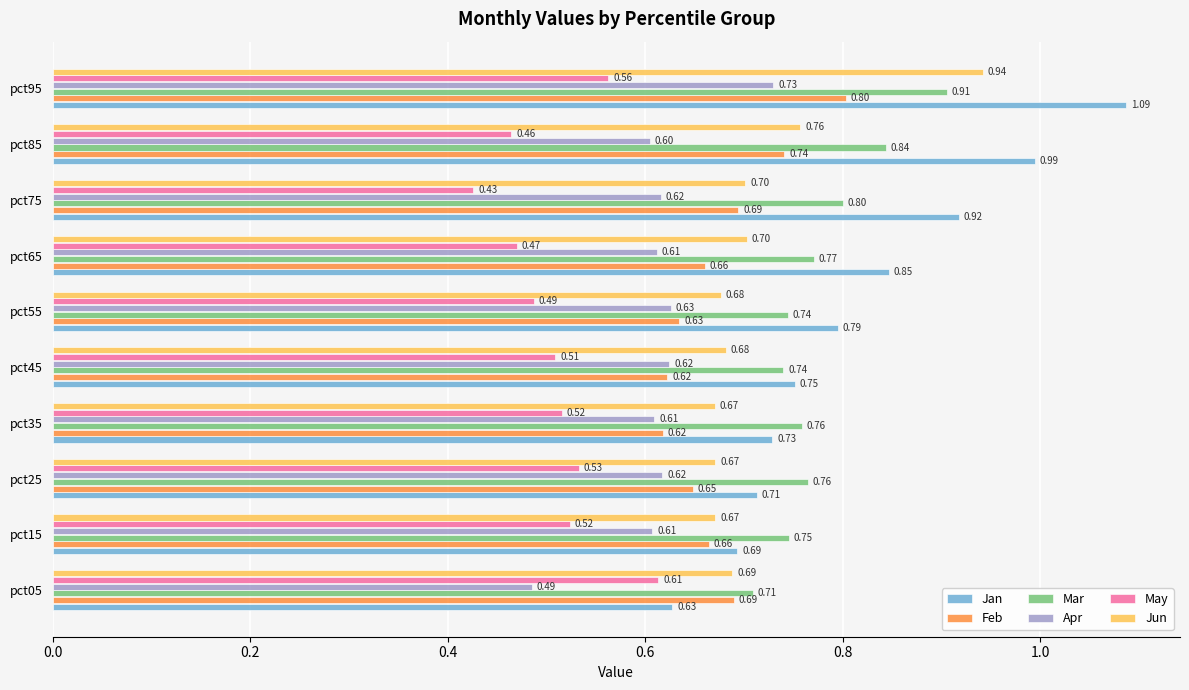

Is the value of Apr at pct05 greater than the value of May at pct85?

Yes